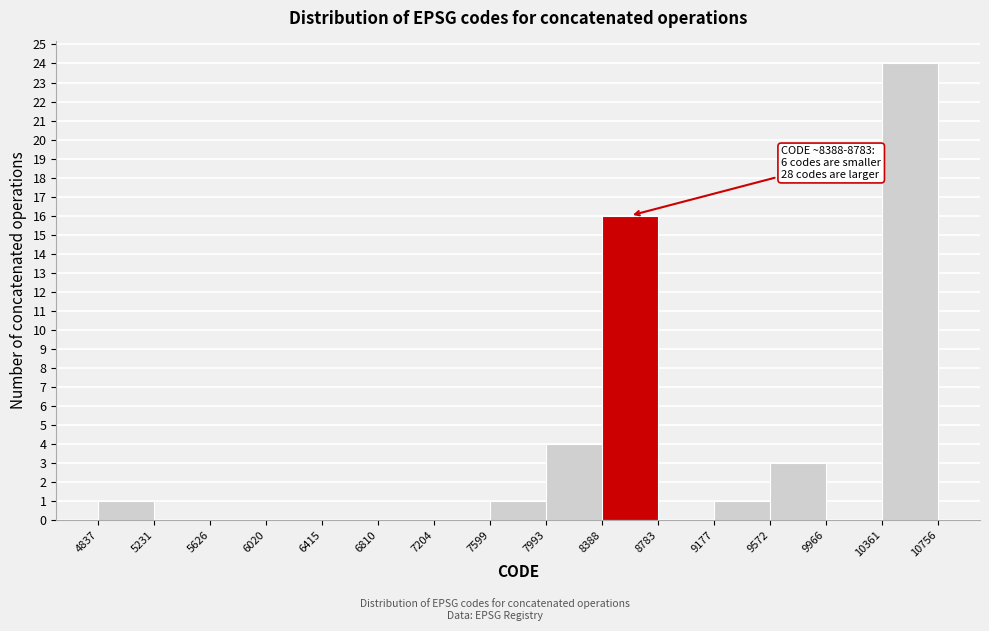

Which range on the x-axis has the tallest bar?

10361 to 10756